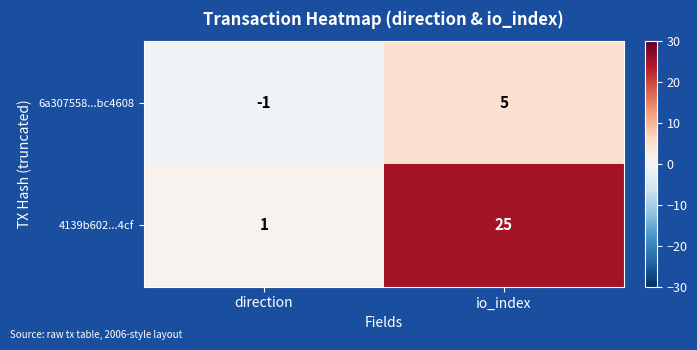

Which label corresponds to the smallest value in the chart?

direction